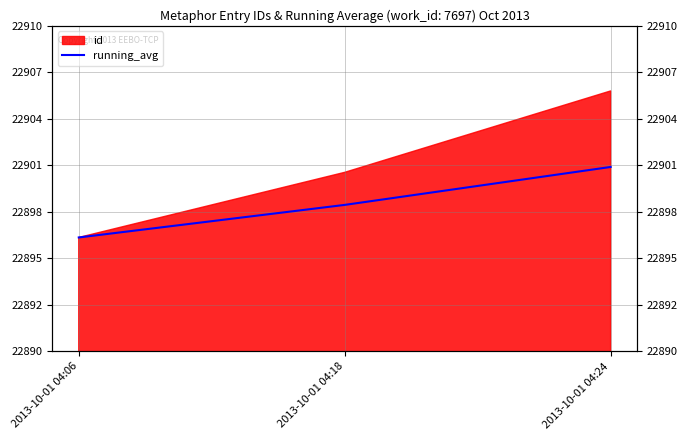

What is the change in value from 2013-10-01 04:06 to 2013-10-01 04:24?

+4.3